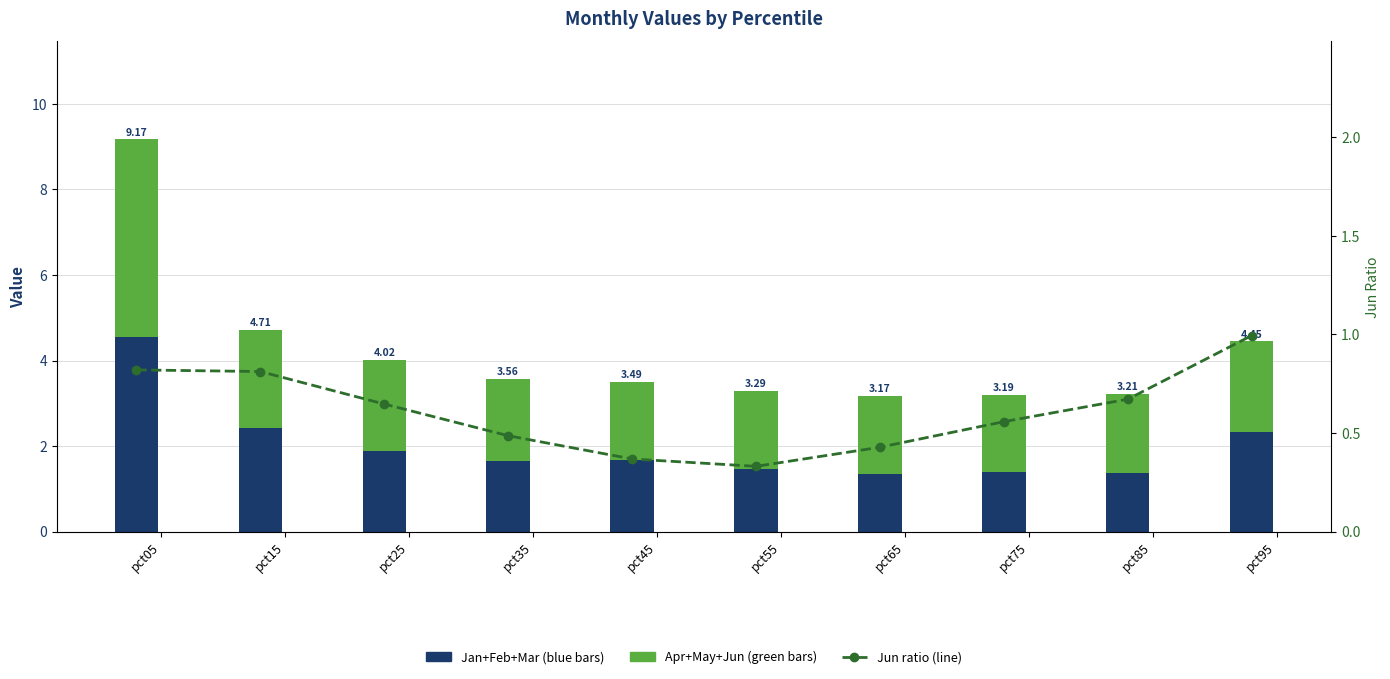

What is the sum of the Apr+May+Jun (green) values at pct05 and pct95?

6.7